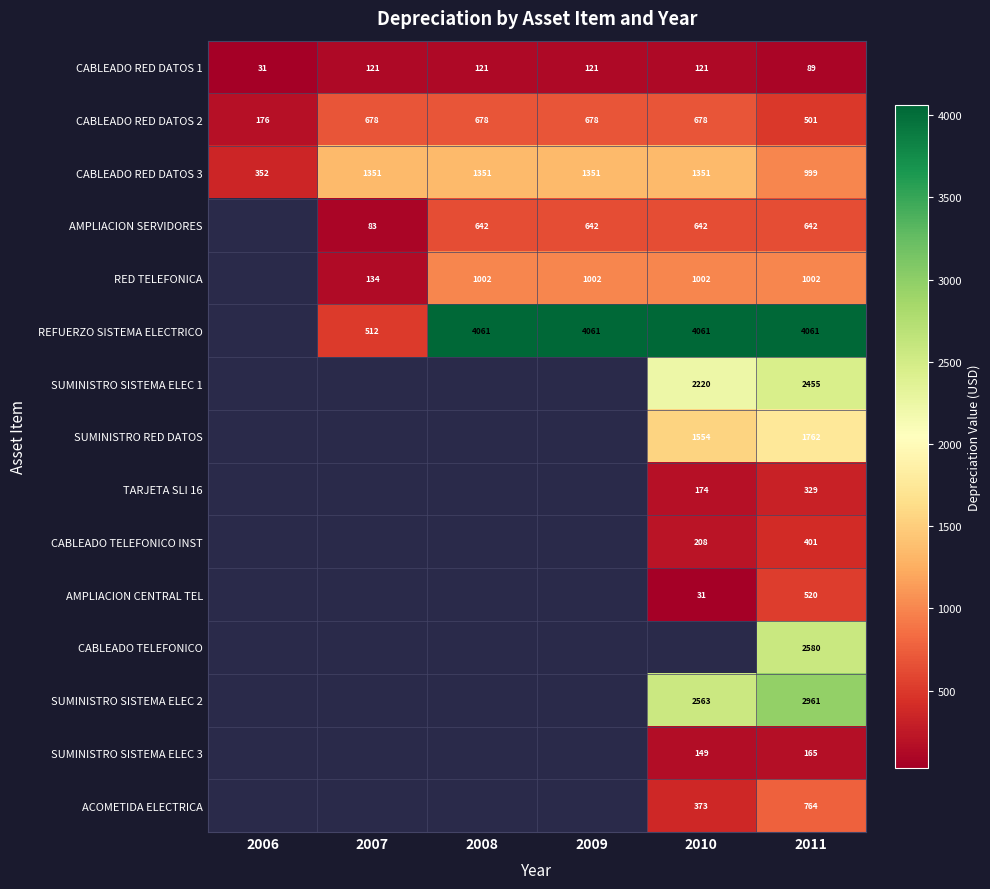

Is it true that TARJETA SLI 16 equals 174 at 2010?

True